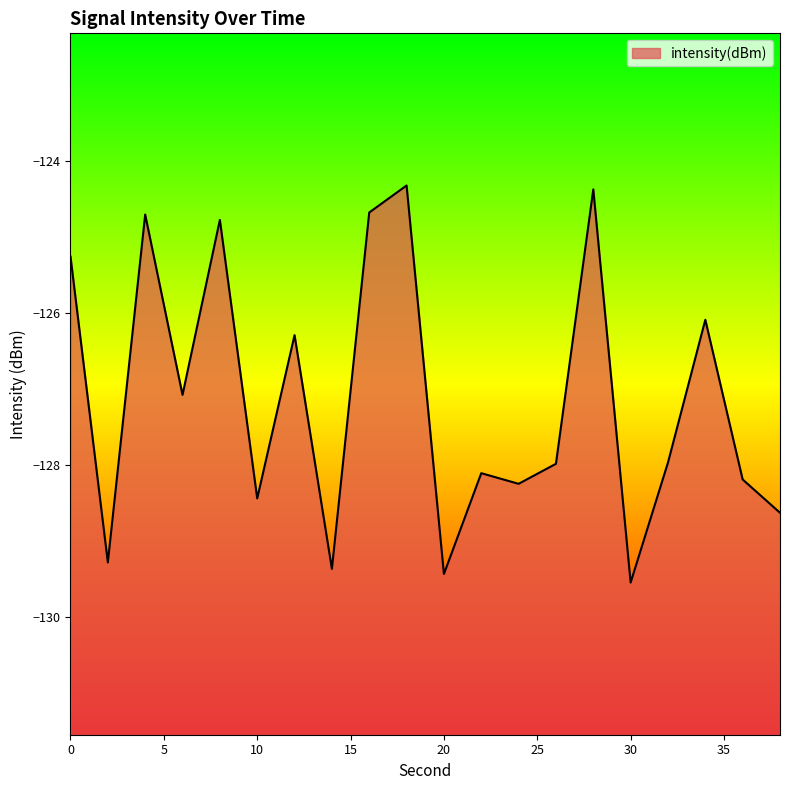

Rank the categories by value from lowest to highest.

30, 20, 14, 2, 38, 10, 24, 36, 22, 26, 32, 6, 12, 34, 0, 8, 4, 16, 28, 18